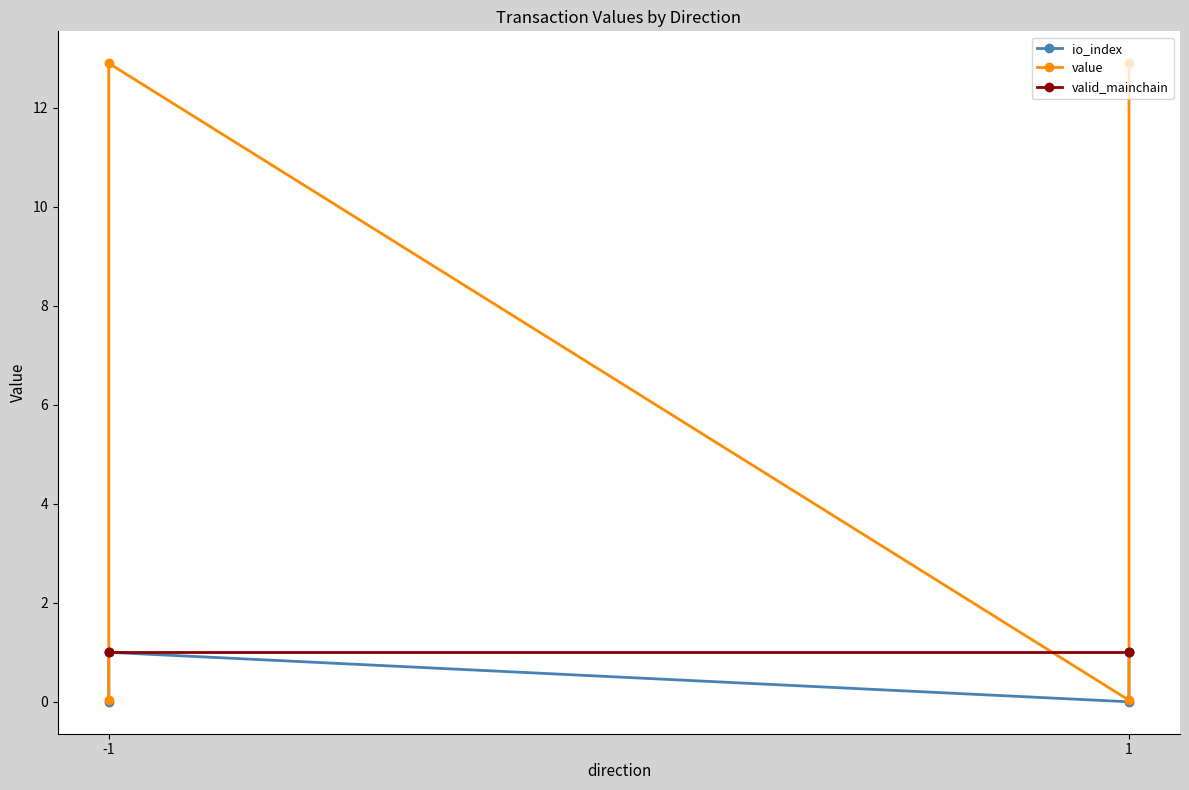

Which series has the largest range (max minus min)?

value